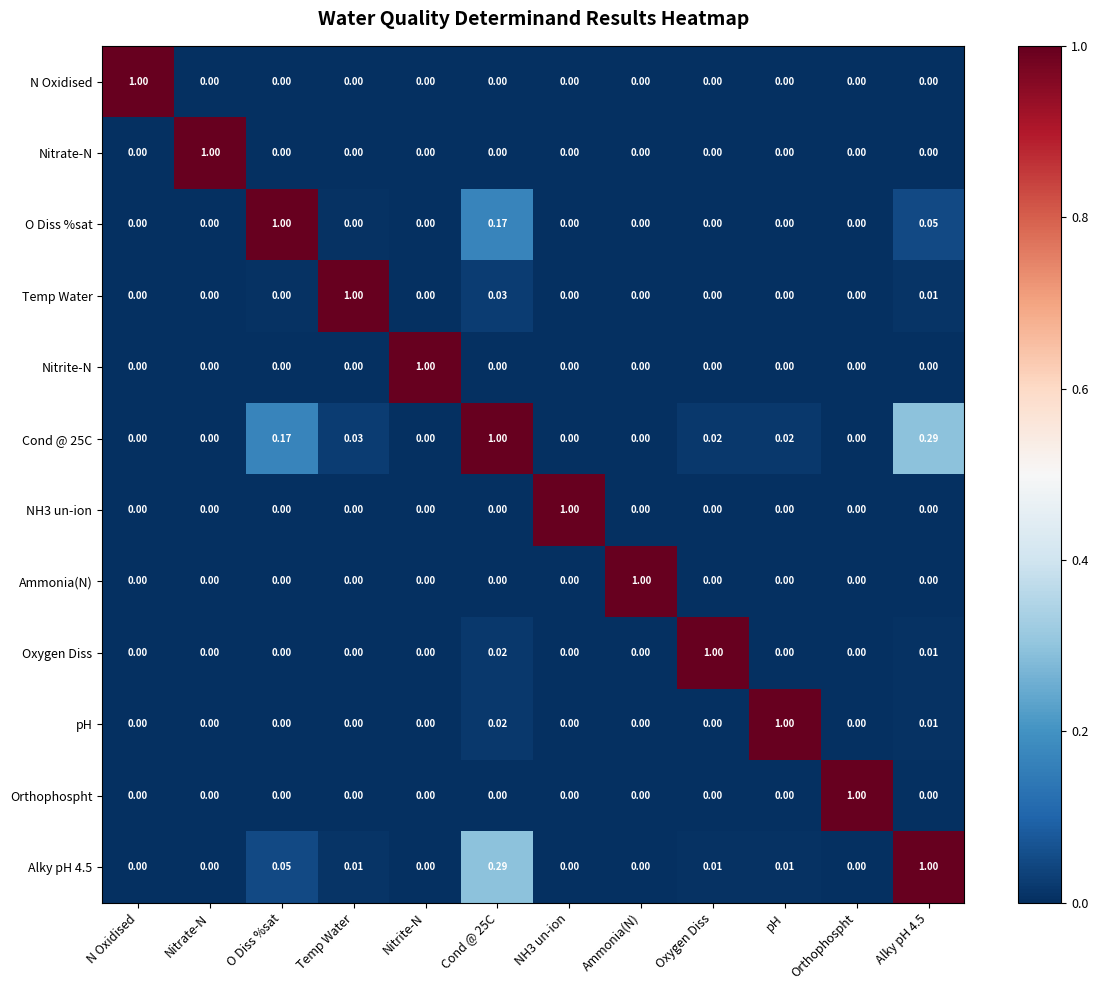

How many values in the Cond @ 25C series exceed 0?

6